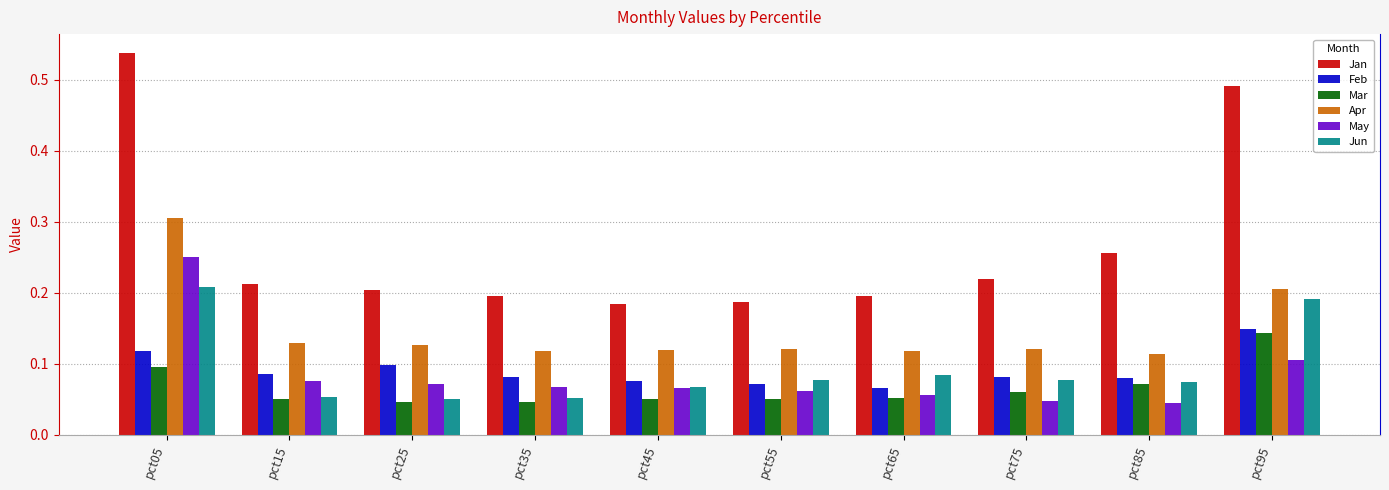

The Apr series shows 0.0 at pct25. True or false?

False